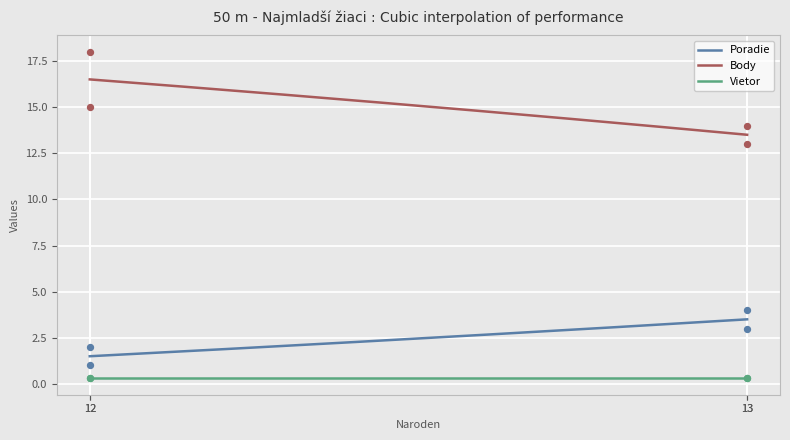

Which series has the widest spread of Y values?

Body